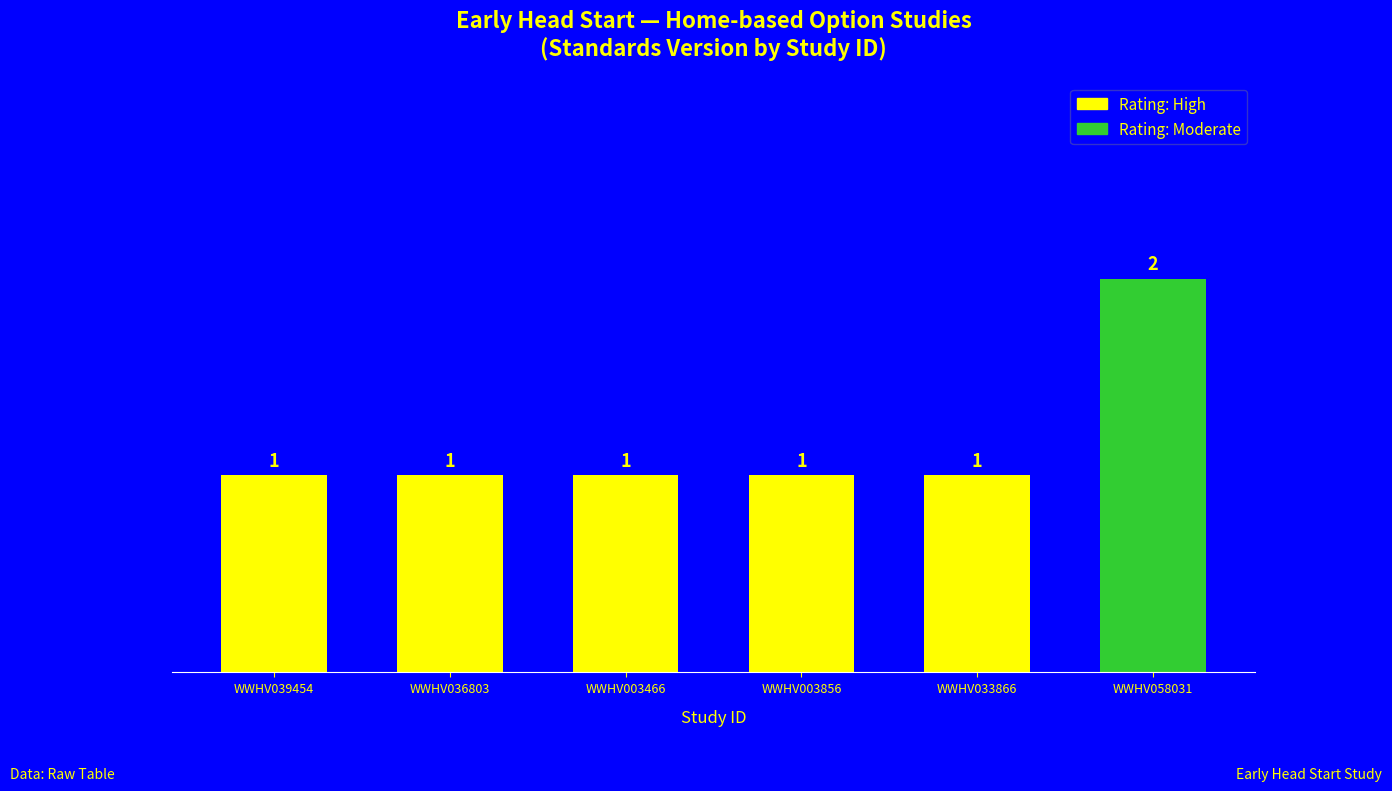

What is the value of the 4th bar from the left?

1